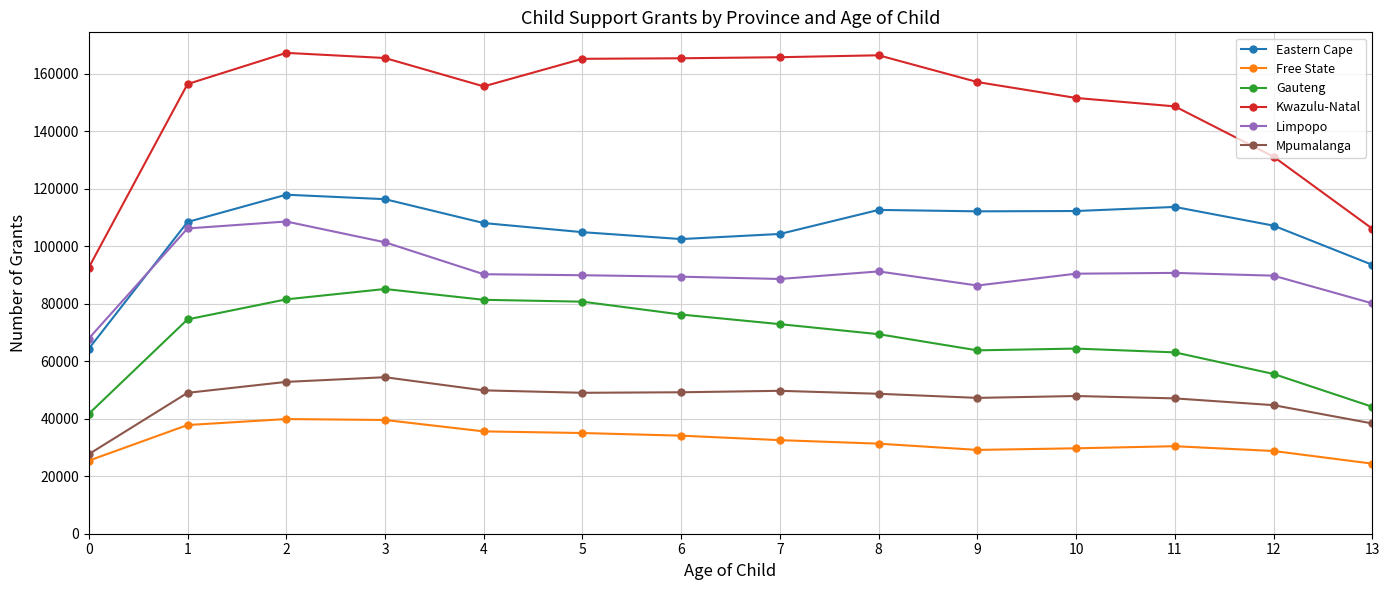

True or false: Eastern Cape and Kwazulu-Natal intersect in this chart.

False